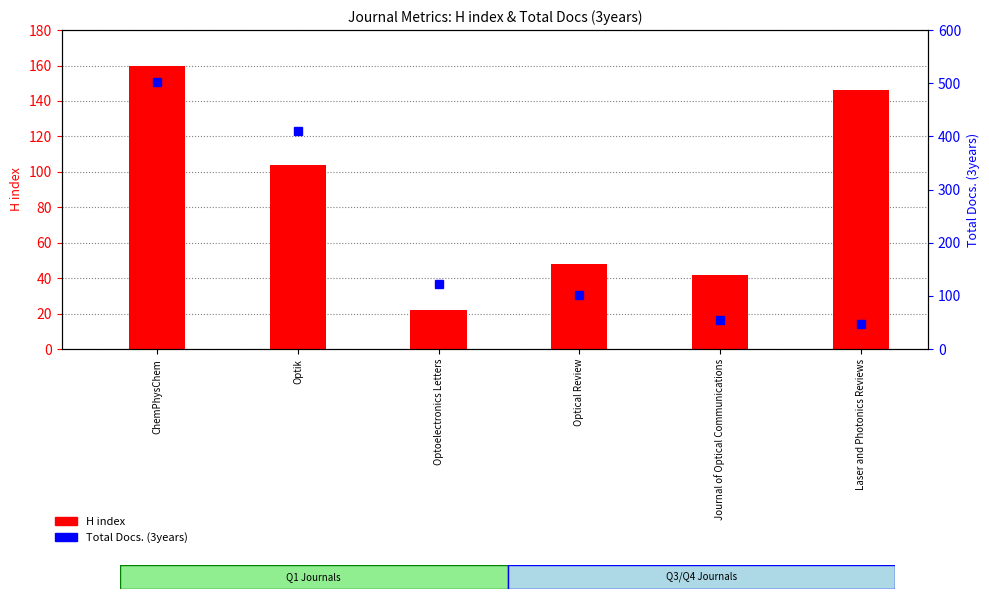

How many bars are there in total?

6